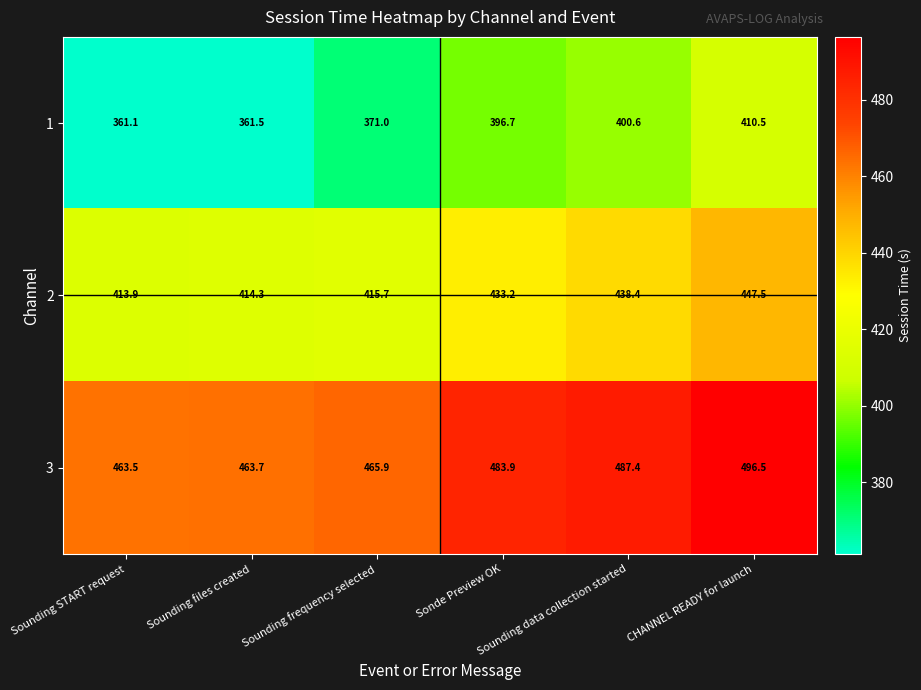

Rank the series by their average value, from lowest to highest.

1, 2, 3